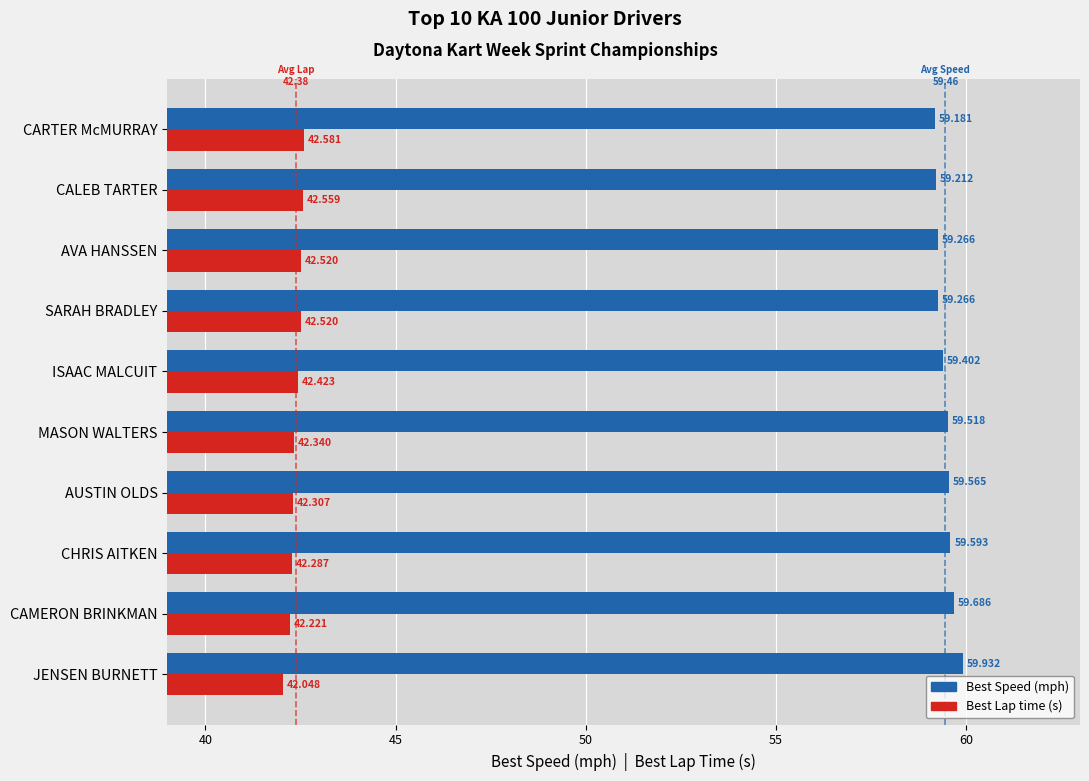

How many distinct data groups are displayed?

2